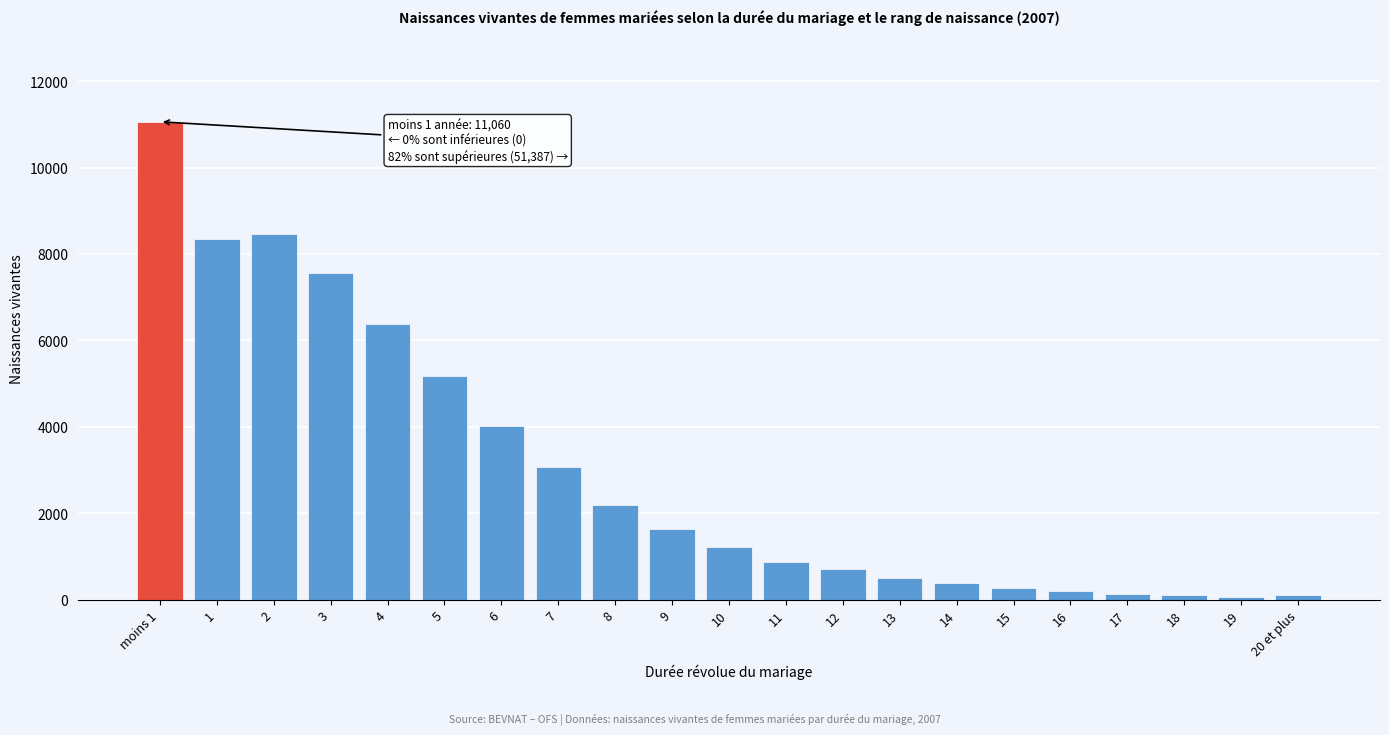

What is the average value?

2974